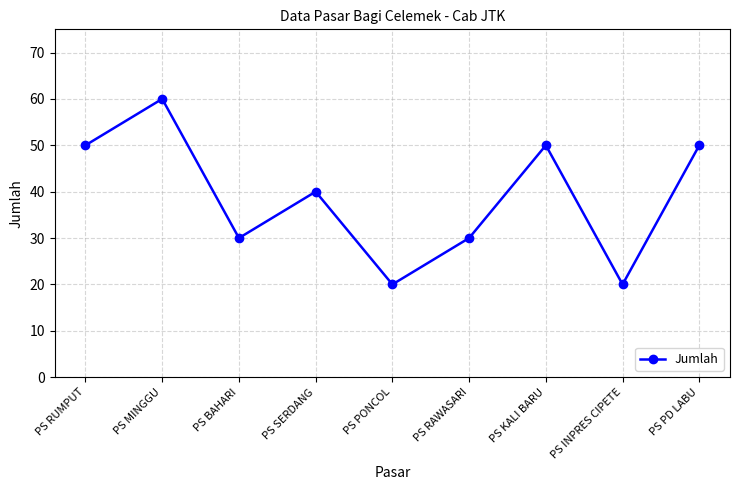

What is the ratio of the value at PS MINGGU to the value at PS BAHARI?

2.0